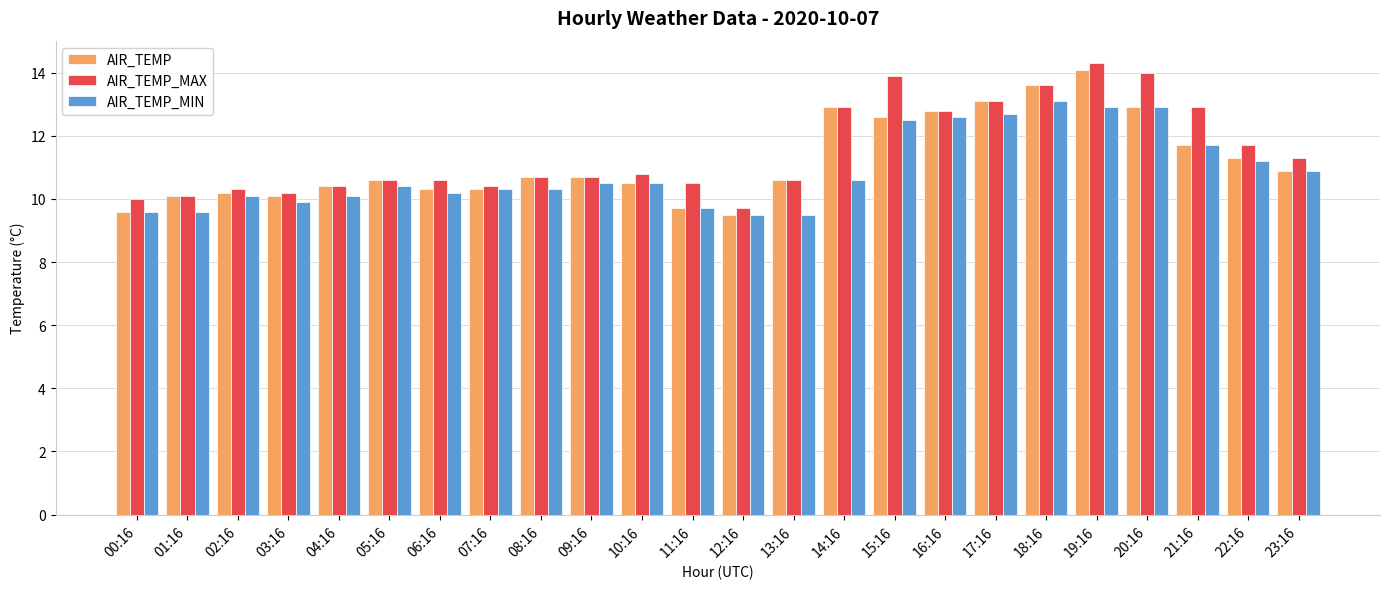

Which series changed the most between 12:16 and 17:16?

AIR_TEMP